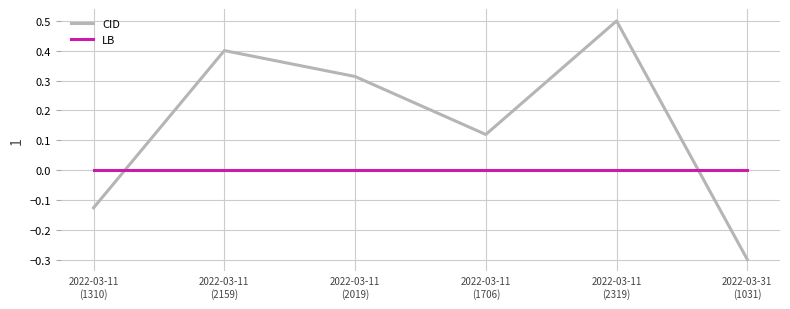

How many times do LB and CID cross each other?

2